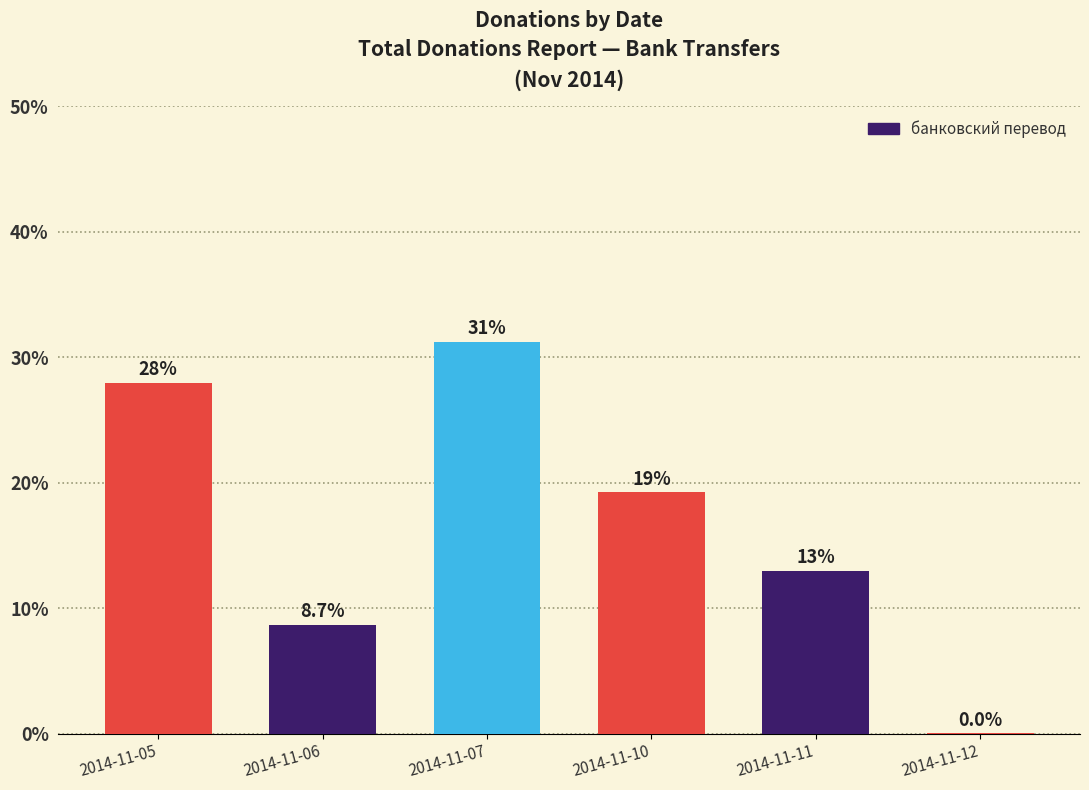

The value at 2014-11-11 is 7.4. True or false?

False